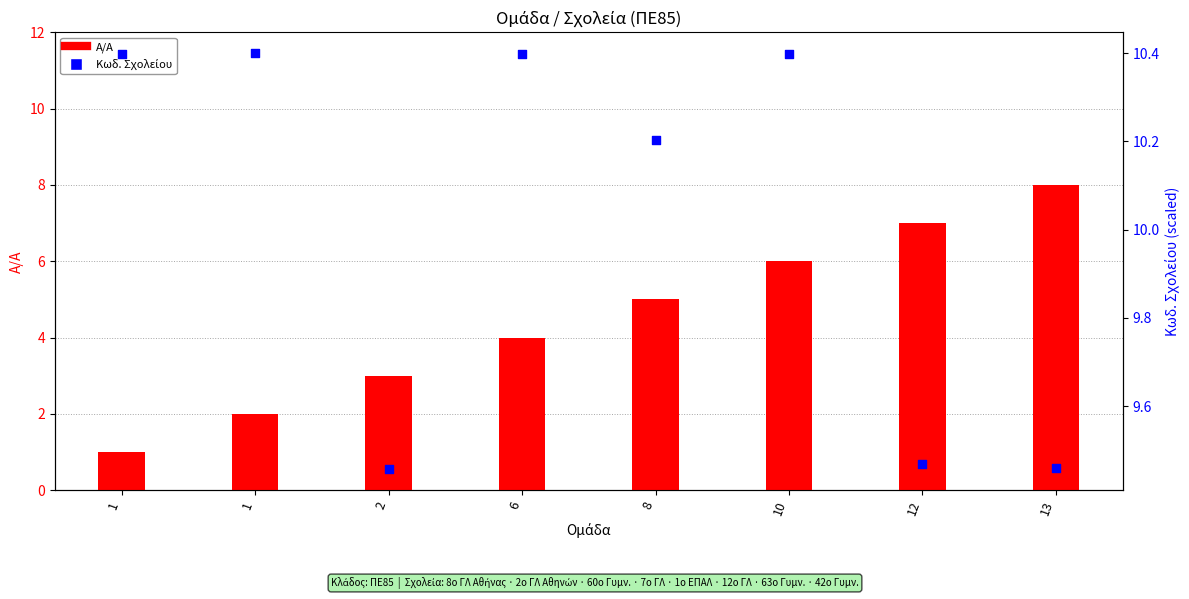

Which series reaches the maximum Y coordinate?

Κωδ. Σχολείου